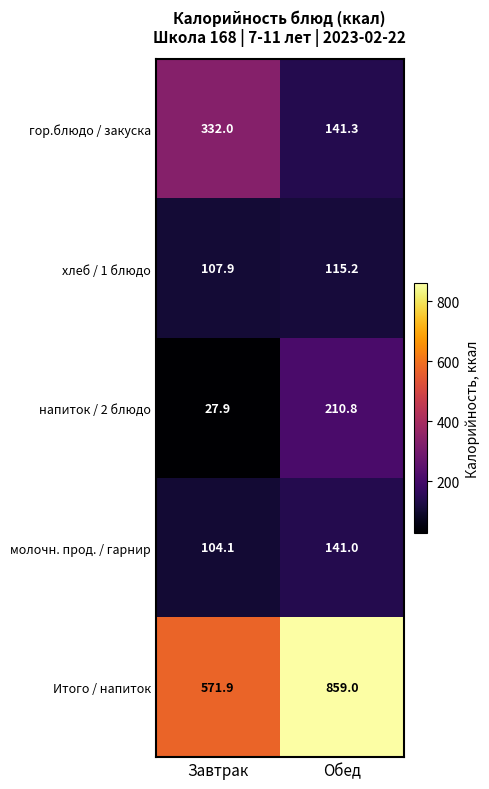

List the labels in order of хлеб / 1 блюдо value, smallest first.

Завтрак, Обед